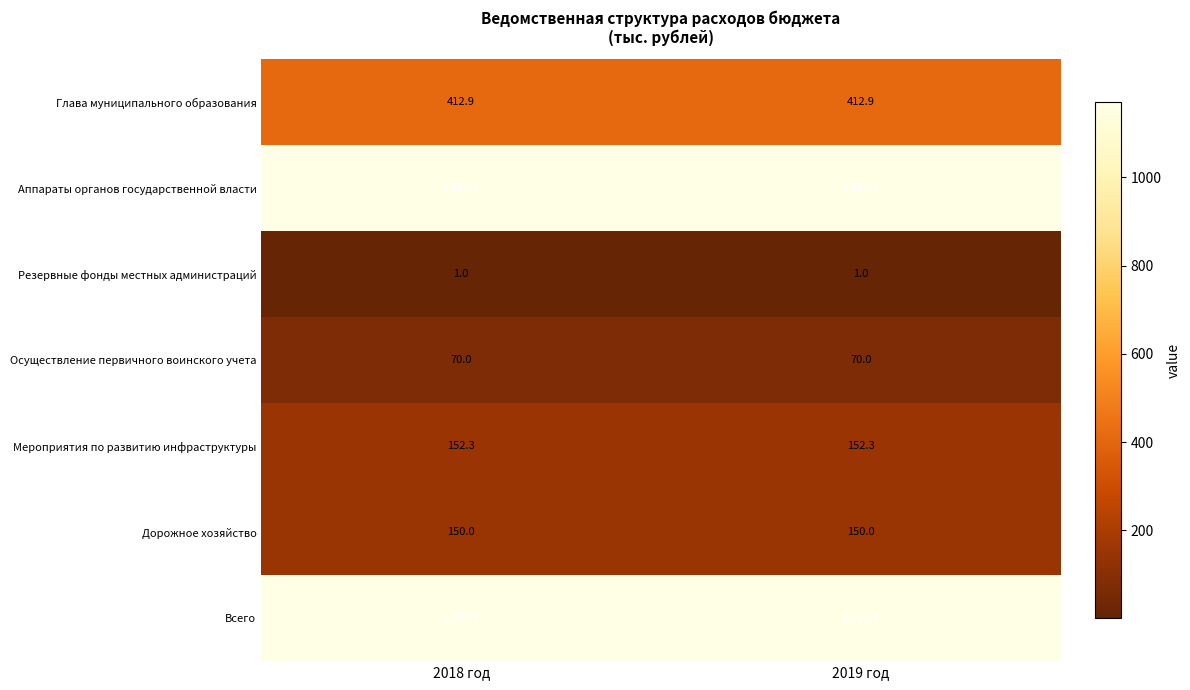

What is the total value across all series at 2019 год?

4848.5